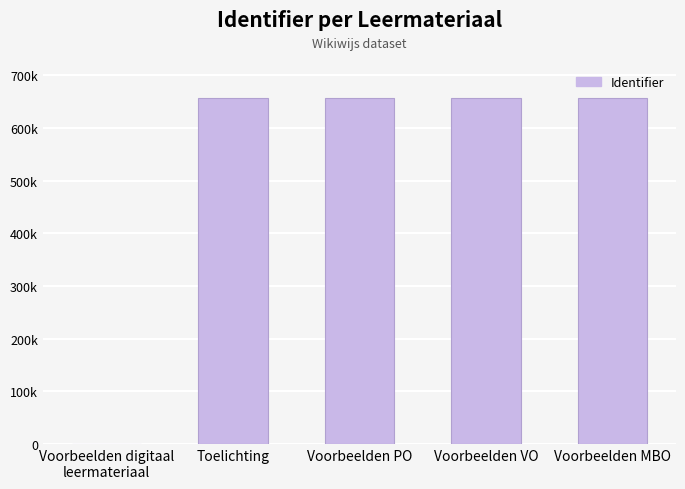

Is it true that the value at Voorbeelden VO is 657370?

True